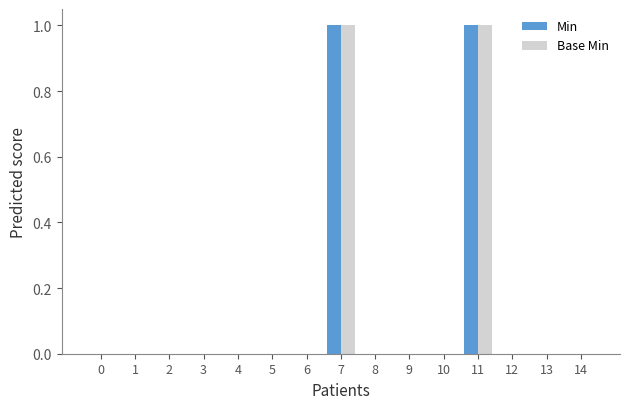

What is the sum of all Min values?

2